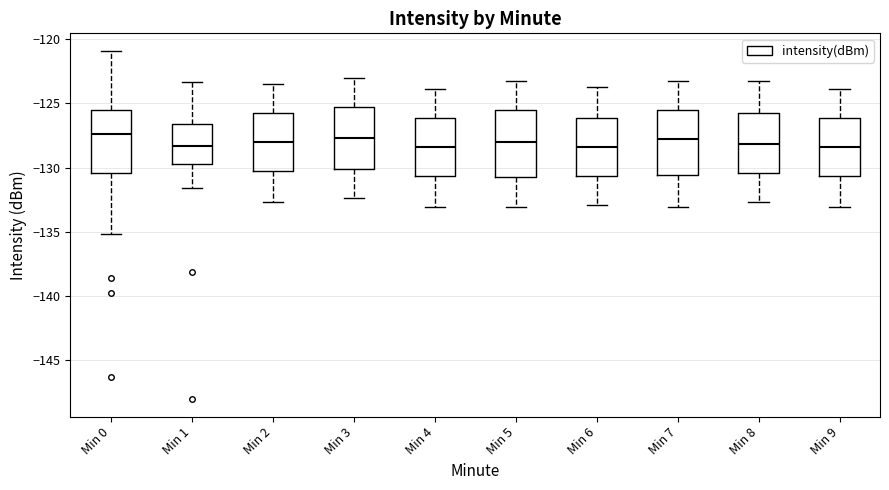

Reading left to right, read every box against the y-axis: the position of its median line, the range the box covers, and the ends of its whiskers. The values are not printed on the chart, so give them approximately, as read against the axis.

Min 0: median -127.5, box -130.5 to -125.5, whiskers -135.0 to -121.0
Min 1: median -128.5, box -129.5 to -126.5, whiskers -131.5 to -123.5
Min 2: median -128.0, box -130.0 to -125.5, whiskers -132.5 to -123.5
Min 3: median -127.5, box -130.0 to -125.0, whiskers -132.5 to -123.0
Min 4: median -128.5, box -130.5 to -126.0, whiskers -133.0 to -124.0
Min 5: median -128.0, box -130.5 to -125.5, whiskers -133.0 to -123.5
Min 6: median -128.5, box -130.5 to -126.0, whiskers -133.0 to -123.5
Min 7: median -128.0, box -130.5 to -125.5, whiskers -133.0 to -123.5
Min 8: median -128.0, box -130.5 to -125.5, whiskers -132.5 to -123.5
Min 9: median -128.5, box -130.5 to -126.0, whiskers -133.0 to -124.0